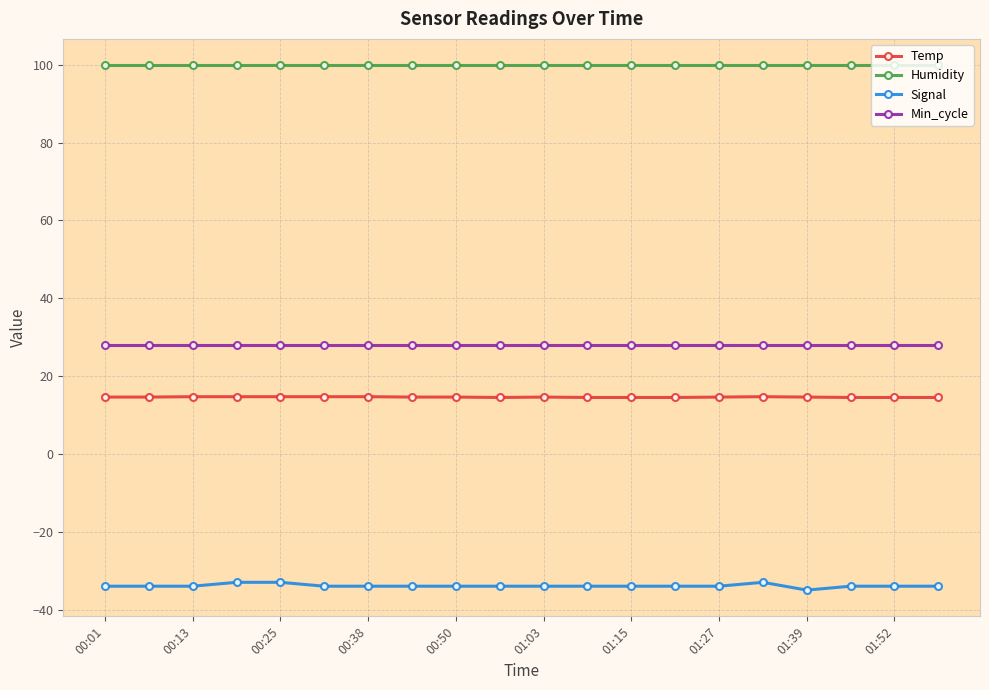

What is the average value of the Signal series?

-33.9